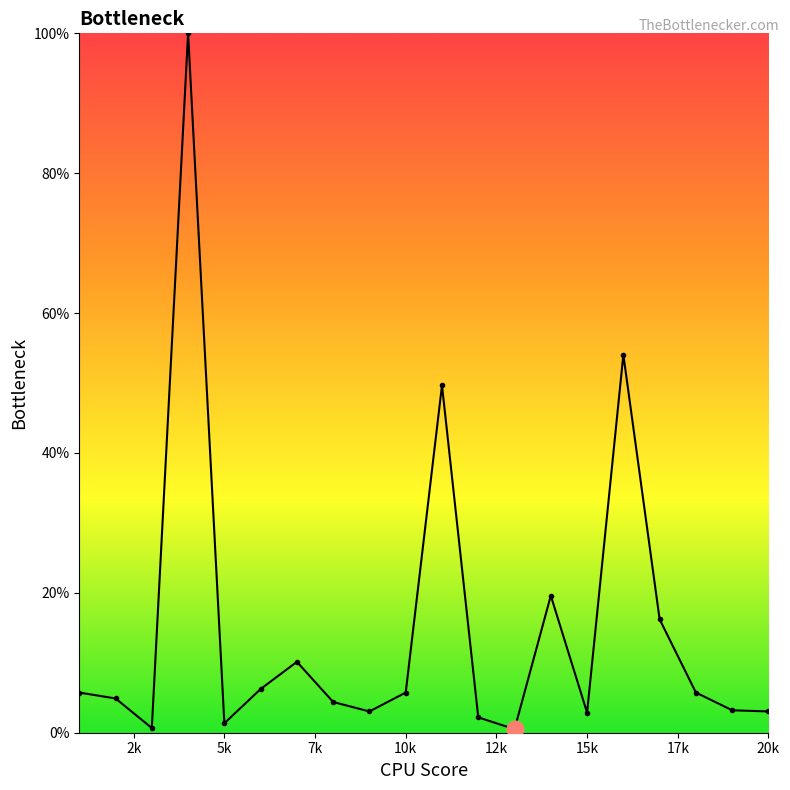

What is the value of the 9th point from the left?

3.0